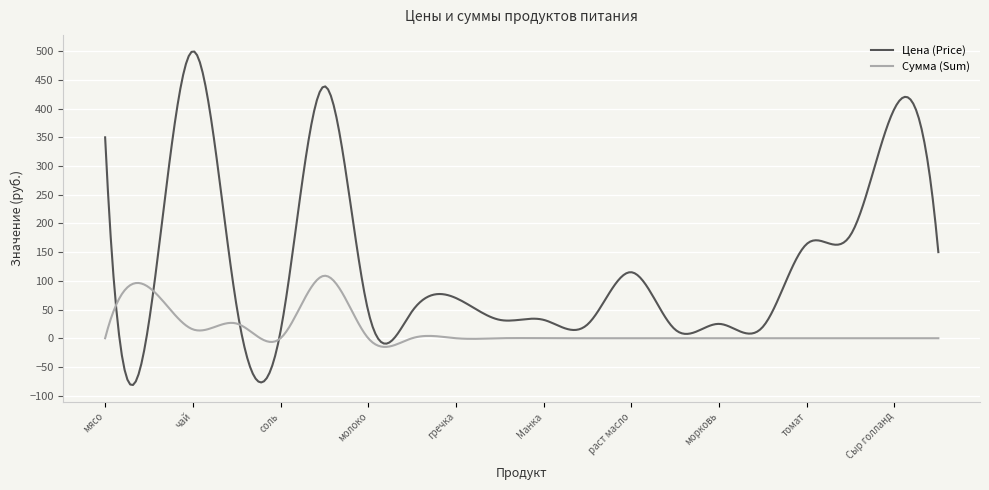

Which series has the widest spread of values?

Цена (Price)